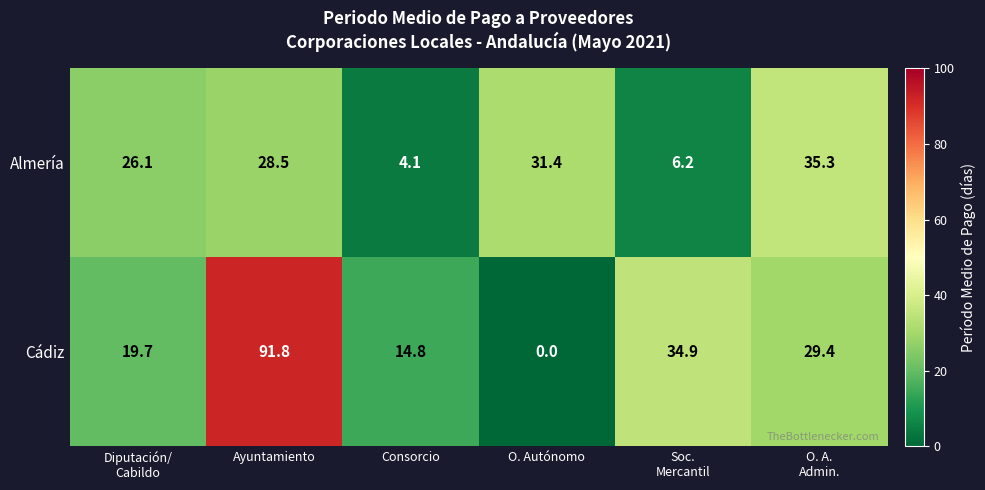

Reading left to right, transcribe all the data shown in this chart.

Almería: 26.1	28.5	4.1	31.4	6.2	35.3
Cádiz: 19.7	91.8	14.8	0.0	34.9	29.4